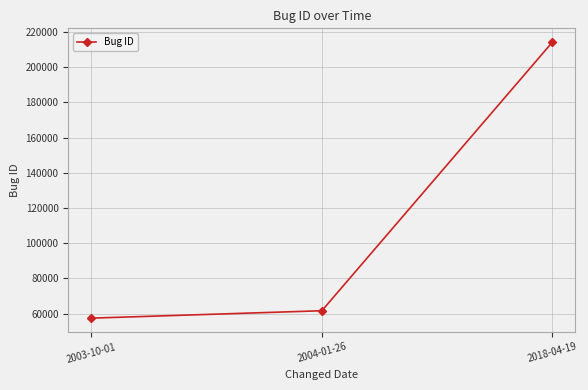

Does the chart have visible grid lines?

Yes